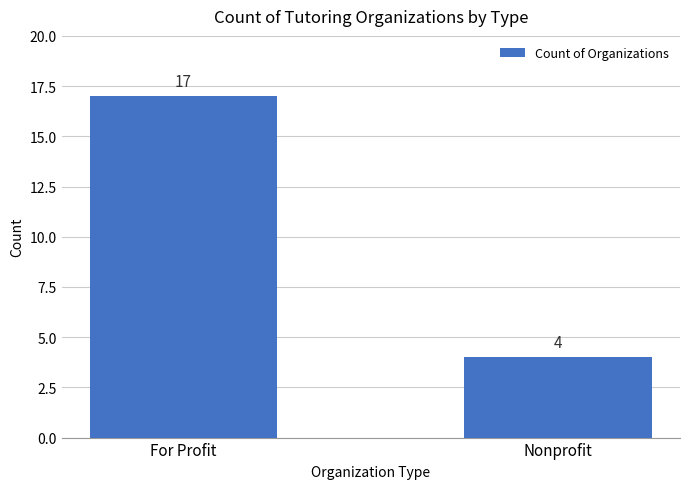

What is the difference between the values at For Profit and Nonprofit?

13